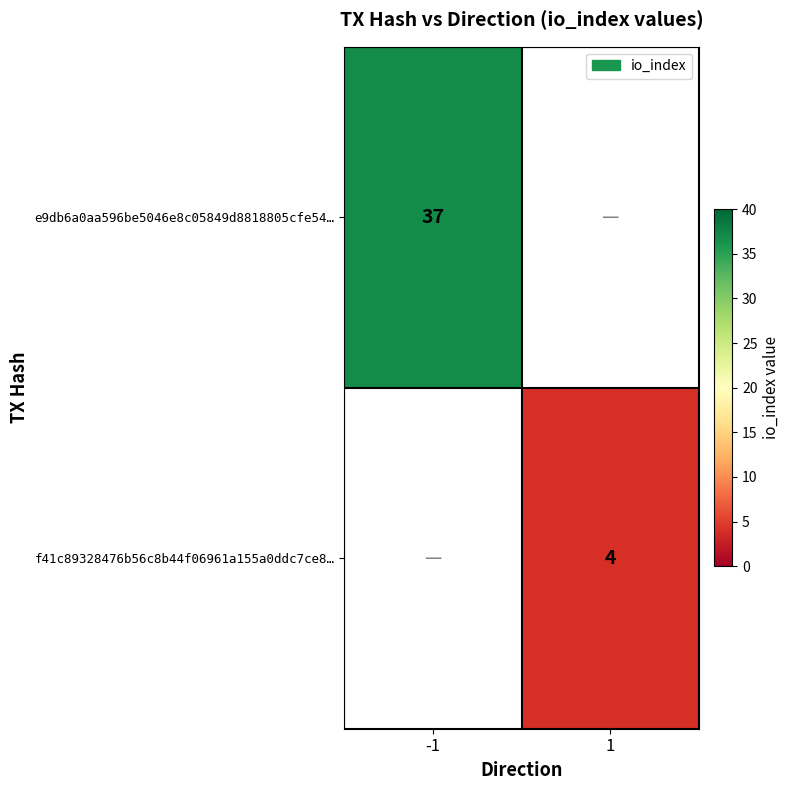

The e9db6a0aa596be5046e8c05849d8818805cfe54… series shows 12 at -1. True or false?

False